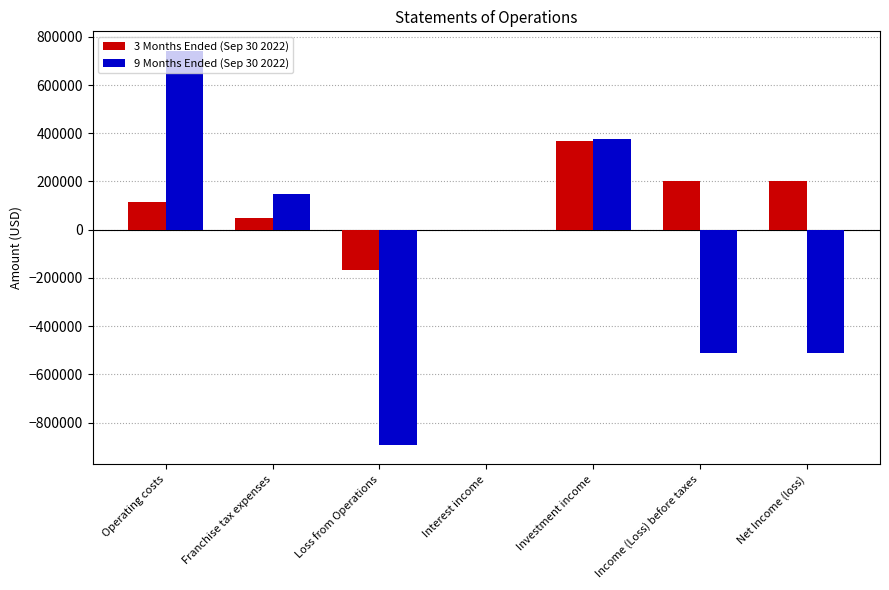

Reading left to right, transcribe all the data shown in this chart.

3 Months Ended (Sep 30 2022): 115291	50000	-165291	173	367387	202269	202269
9 Months Ended (Sep 30 2022): 740962	150000	-890962	280	377637	-513045	-513045